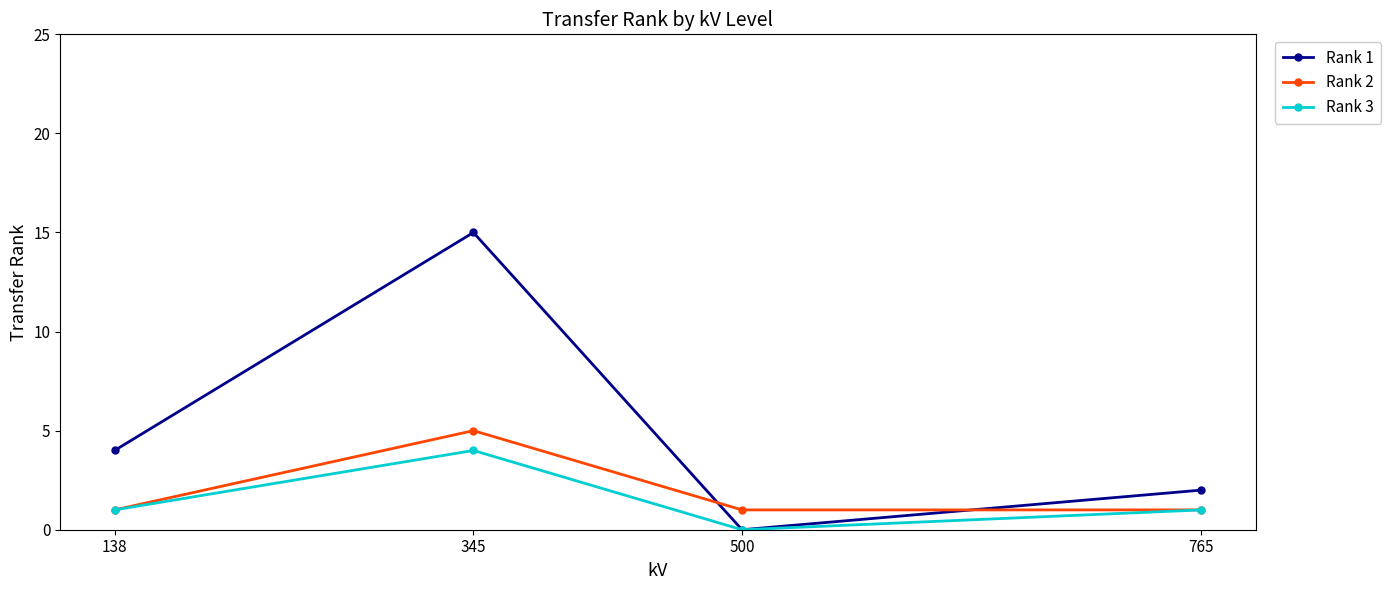

The value of Rank 2 at 765 is 2. True or false?

False